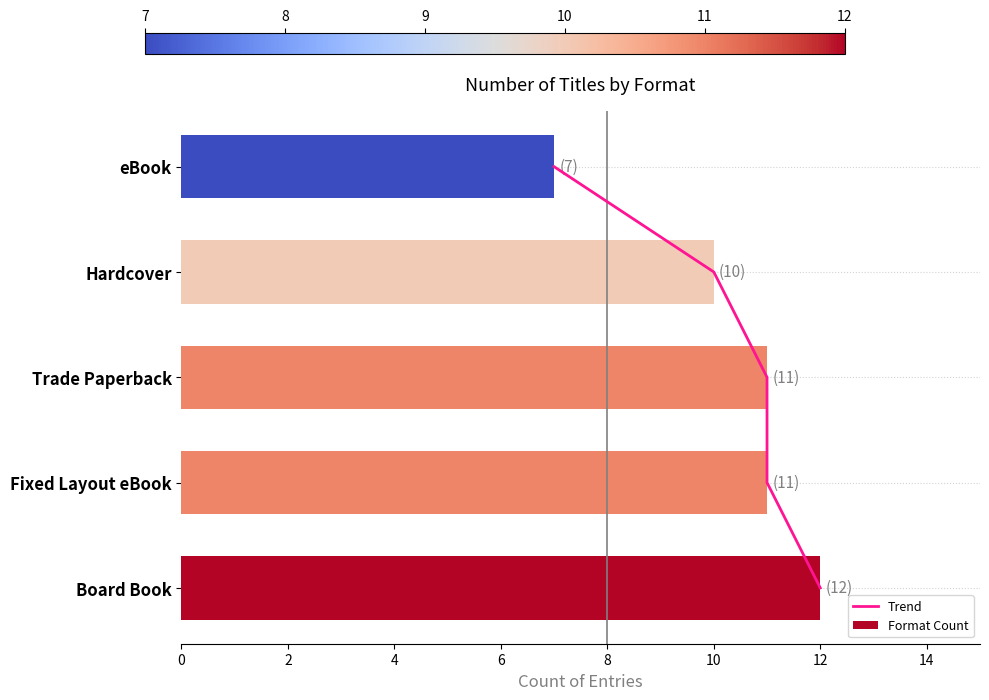

True or false: Format Count has a value of 12 at Board Book.

True